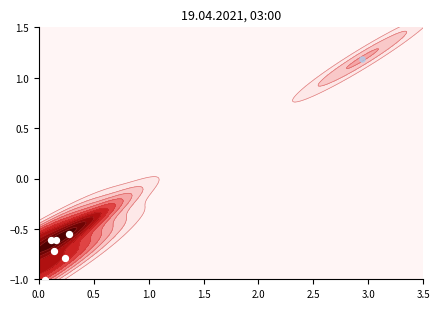

The chart shows a value of -0.6 at 2.5. True or false?

False